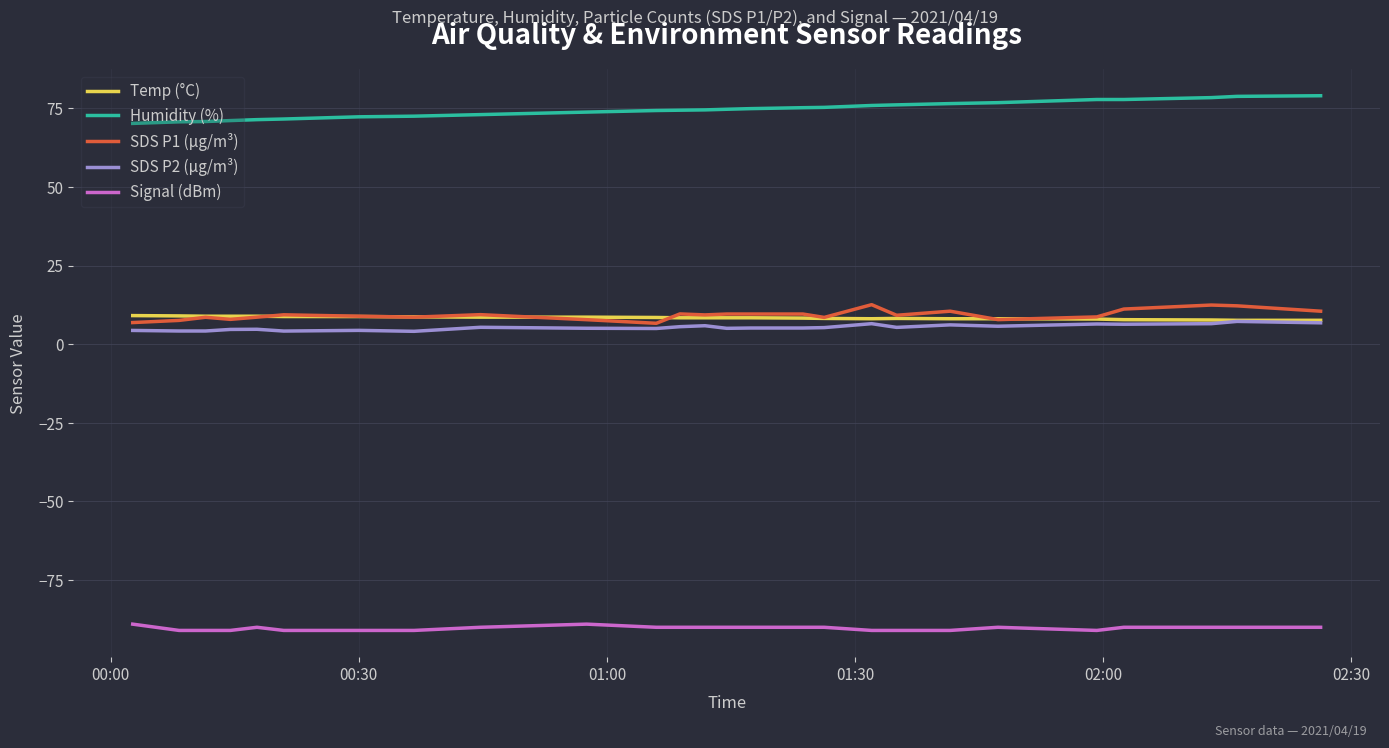

What is the minimum value for Signal (dBm)?

-91.0